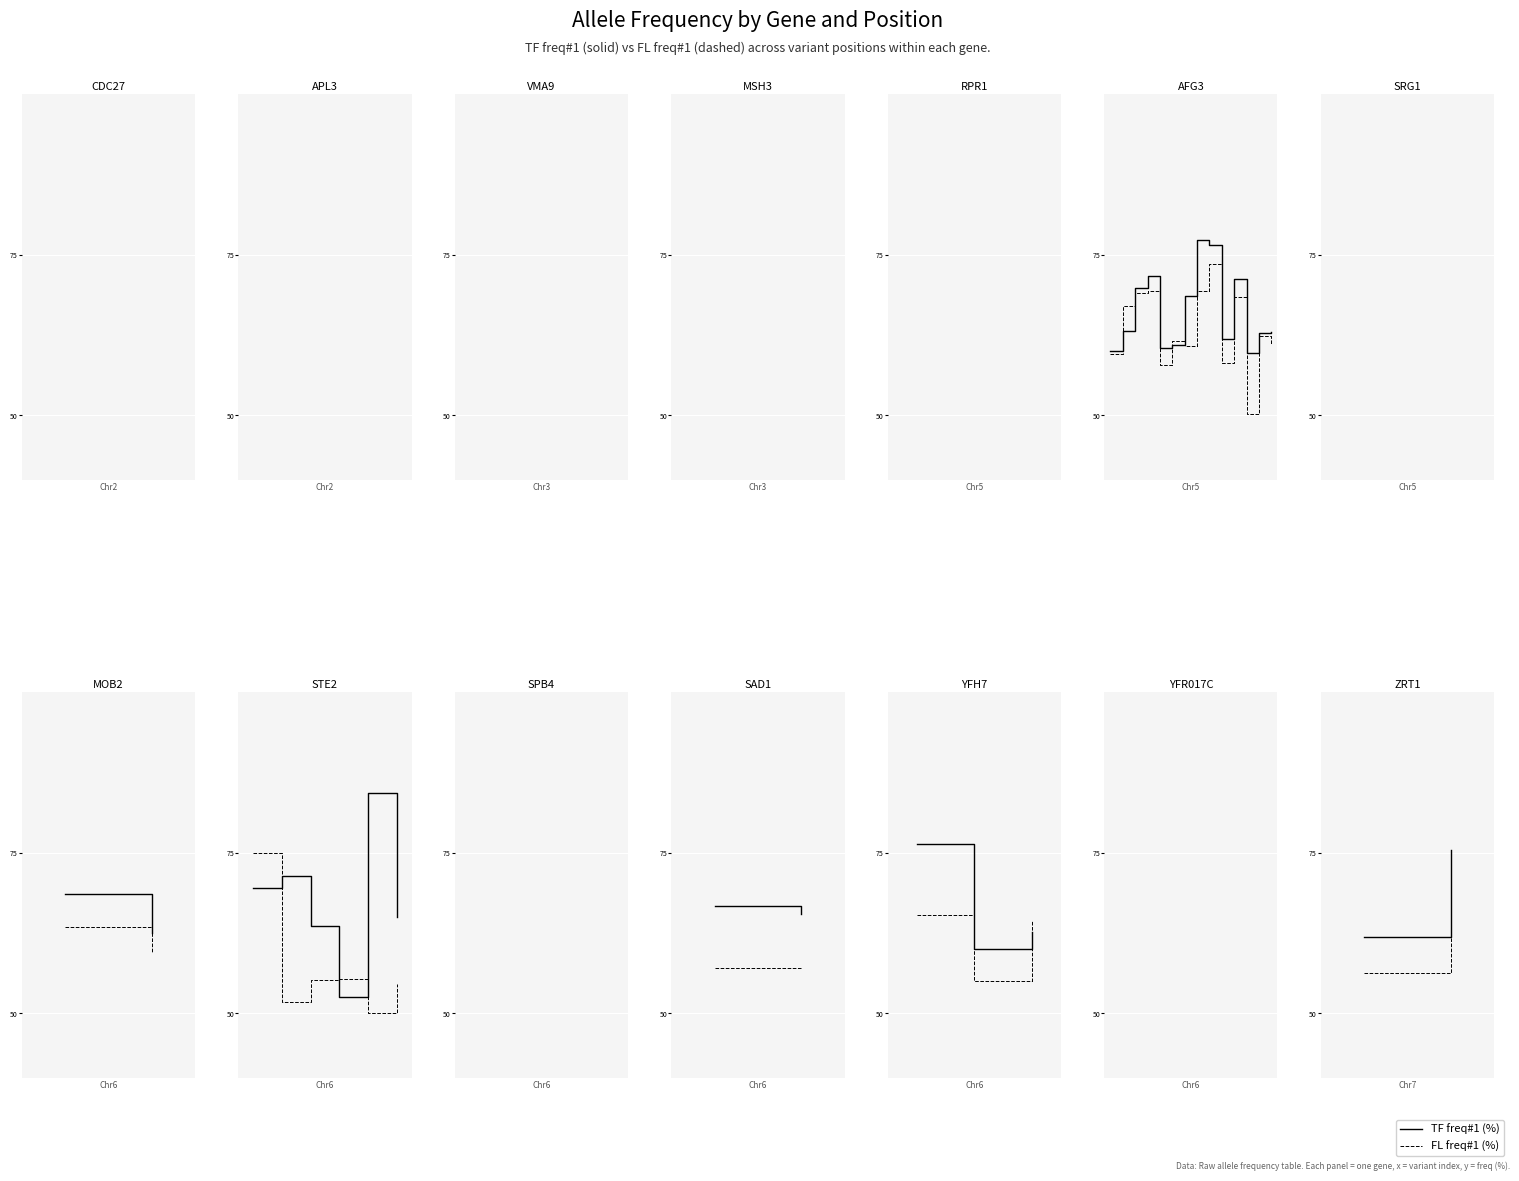

At which label does TF freq#1 (%) first exceed 75?

1